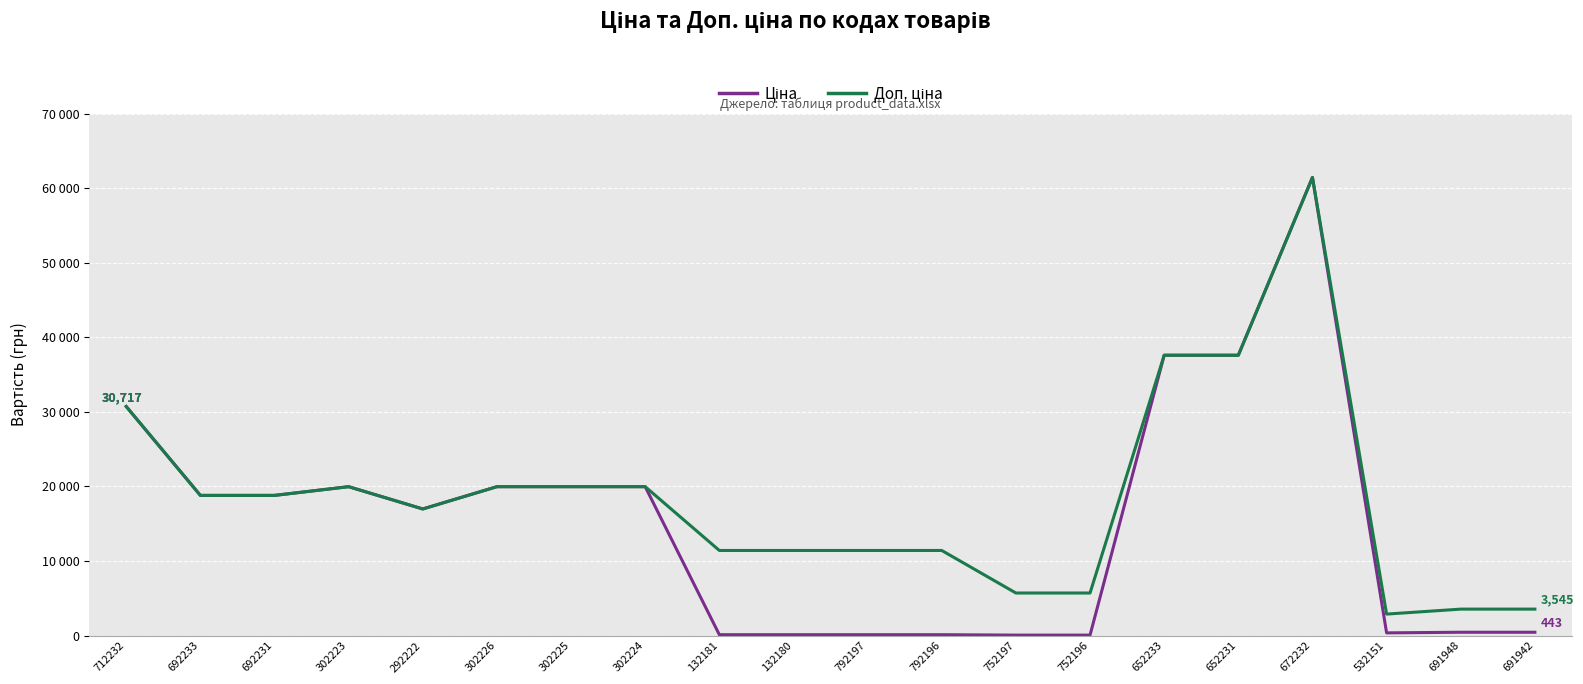

Which category has the lowest value in the Доп. ціна series?

532151